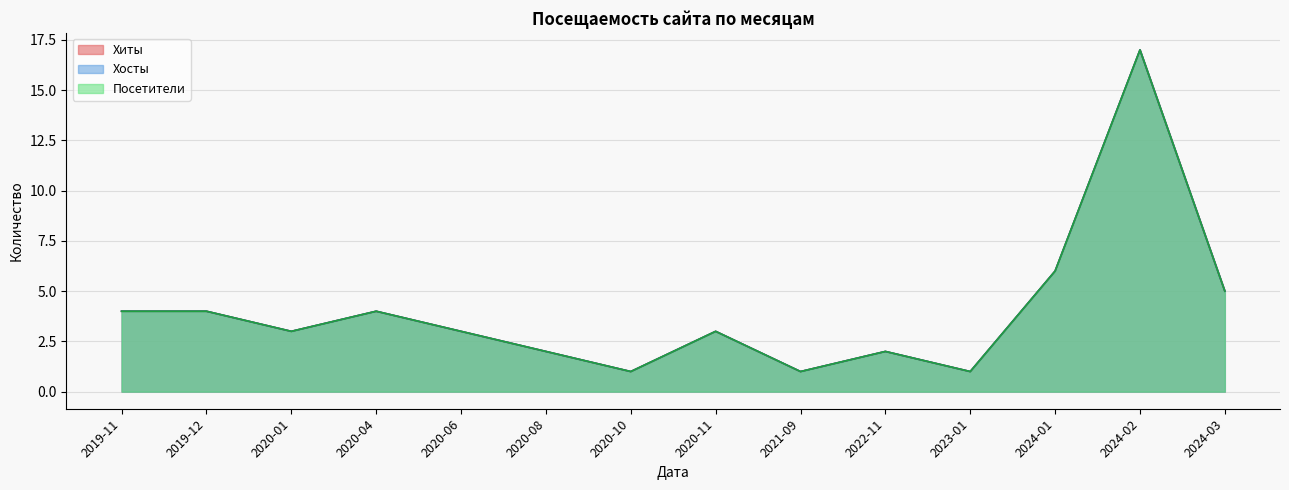

True or false: Хиты and Хосты cross at least once.

False